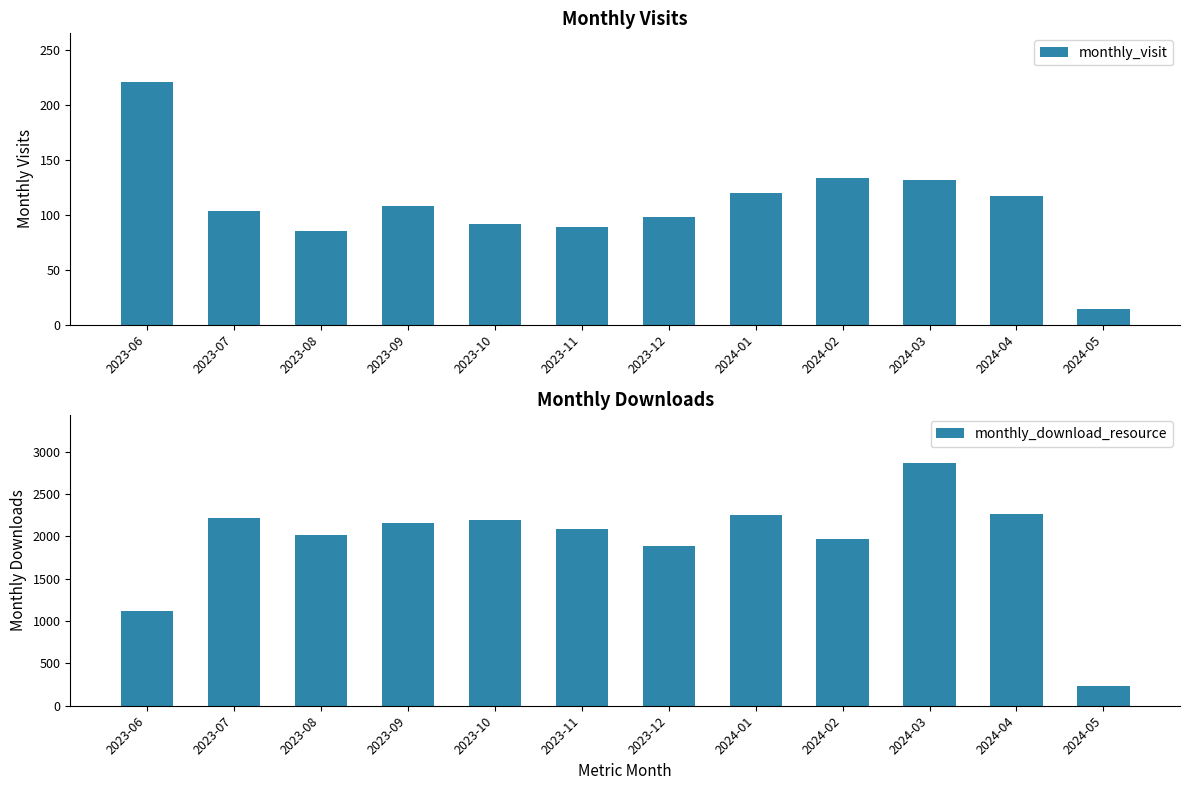

At how many categories does at least one series exceed 114?

12